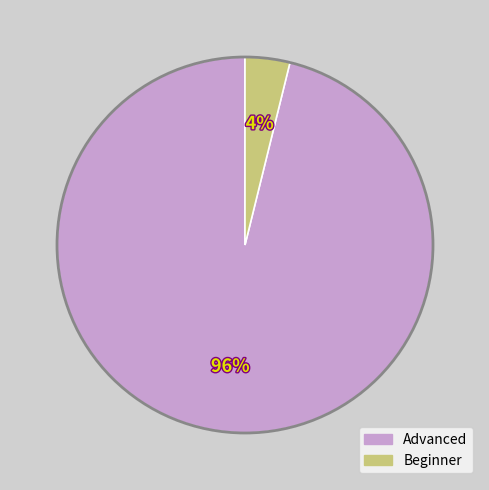

Does Advanced represent more than half of the total?

Yes